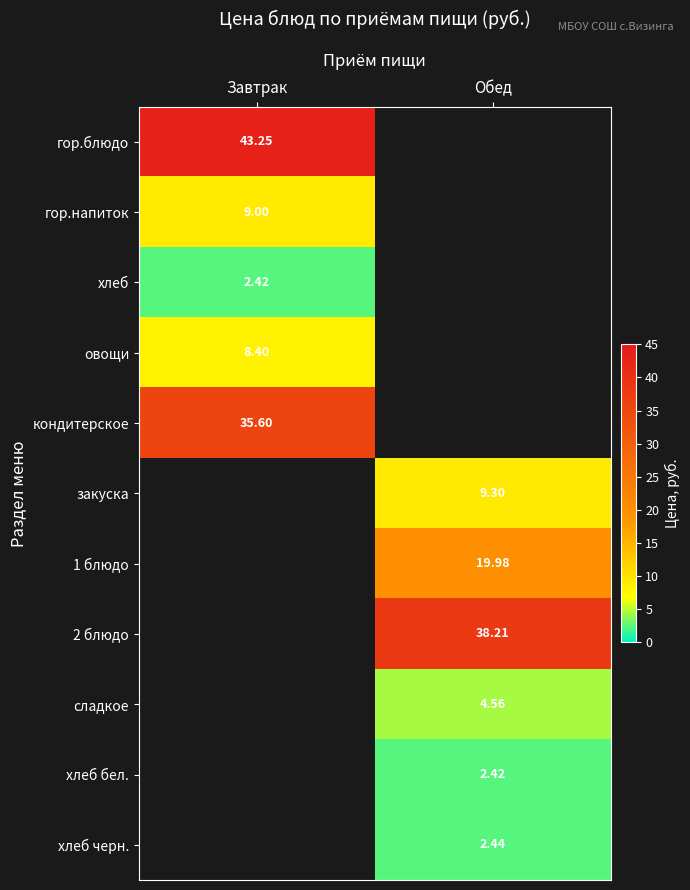

Is the value of овощи at Завтрак greater than the value of хлеб бел. at Обед?

Yes